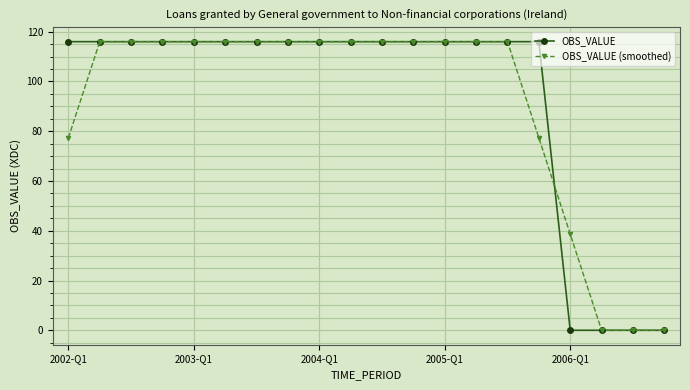

At how many categories does at least one series exceed 12?

17